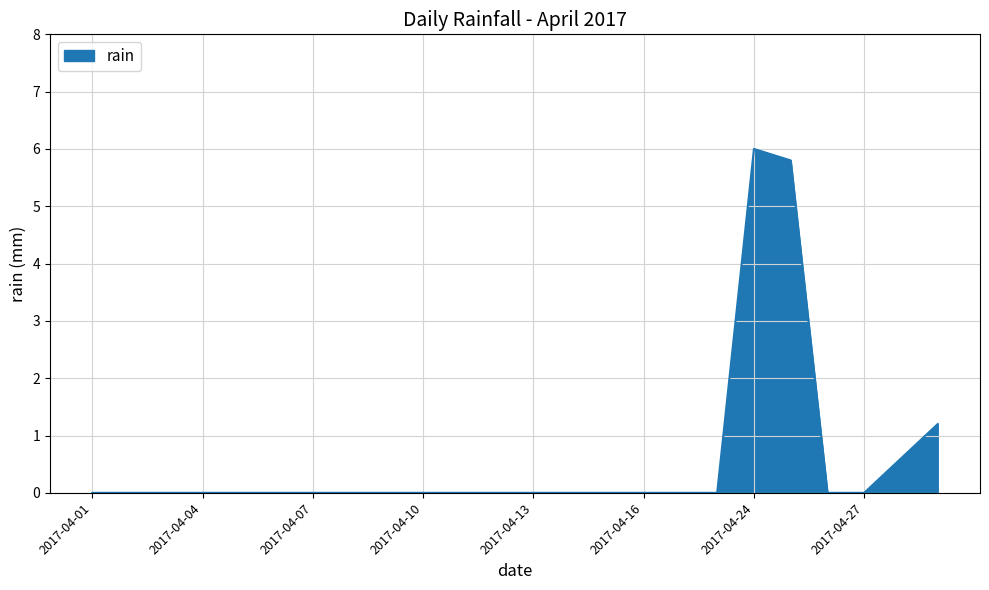

Reading left to right, extract all data points from this chart.

0.0	0.0	0.0	0.0	0.0	0.0	0.0	0.0	0.0	0.0	0.0	0.0	0.0	0.0	0.0	0.0	0.0	0.0	6.0	5.8	0.0	0.0	0.6	1.2